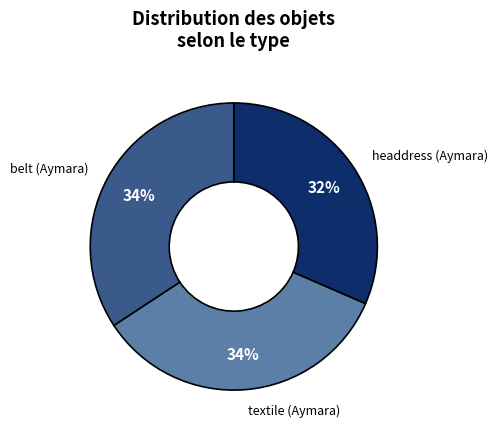

Which has a higher value, textile (Aymara) or headdress (Aymara)?

textile (Aymara)